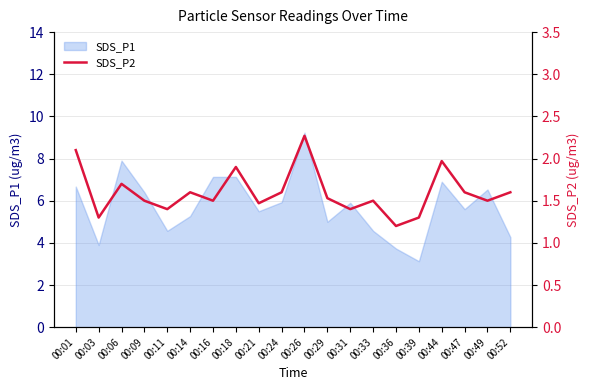

Is it true that the value at 00:29 is 0.3?

False